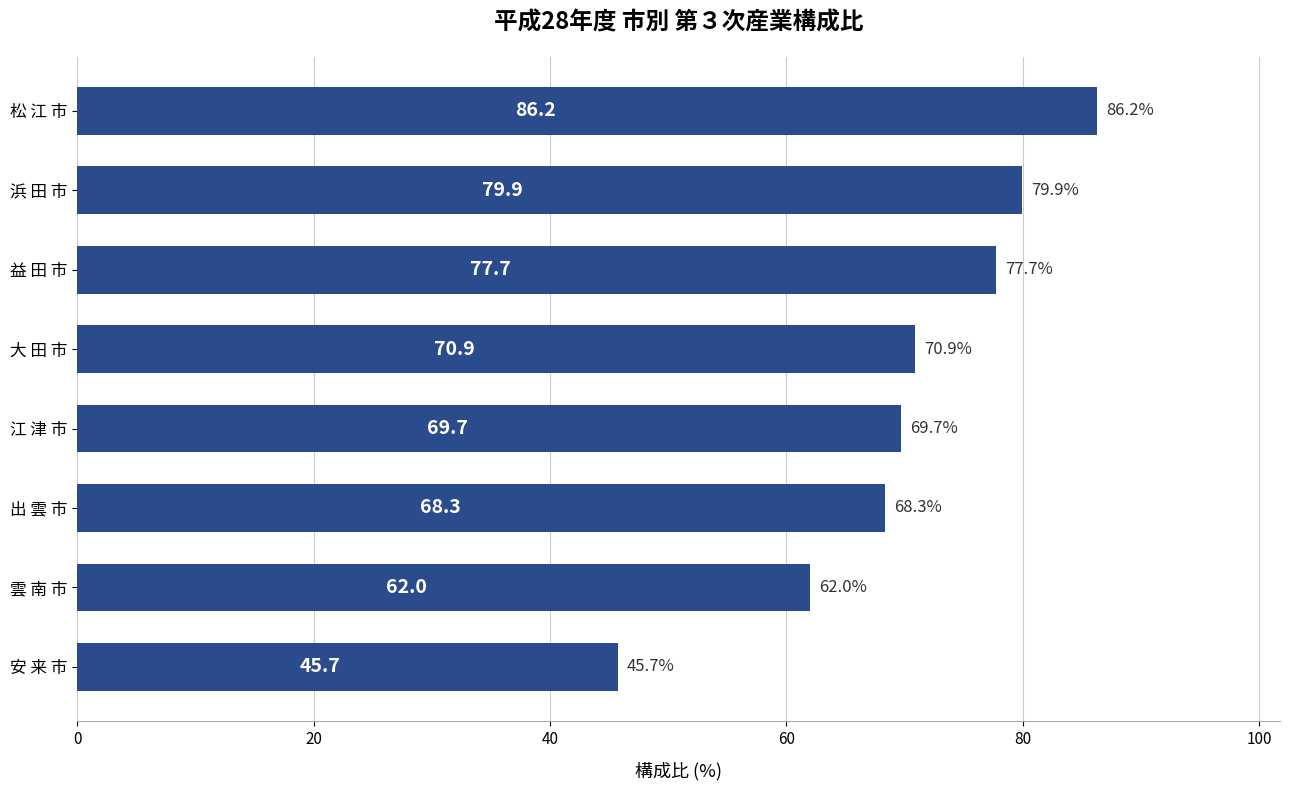

Reading bottom to top, transcribe all the data shown in this chart.

45.7	62.0	68.3	69.7	70.9	77.7	79.9	86.2